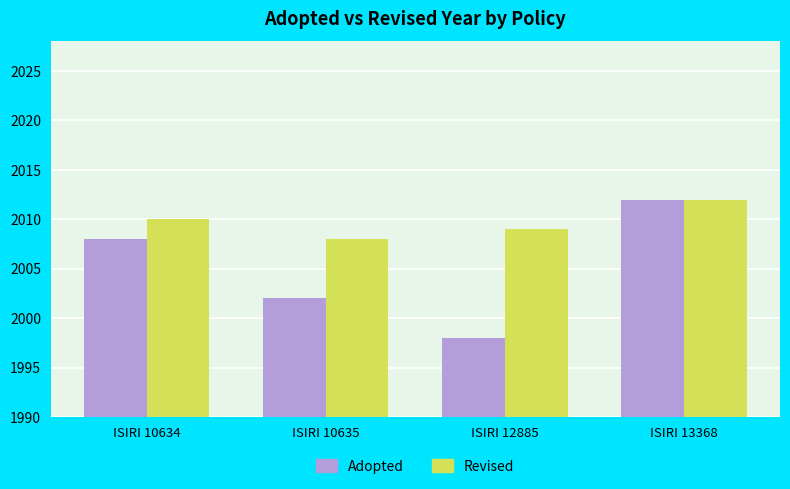

How many bars are there in each group?

2